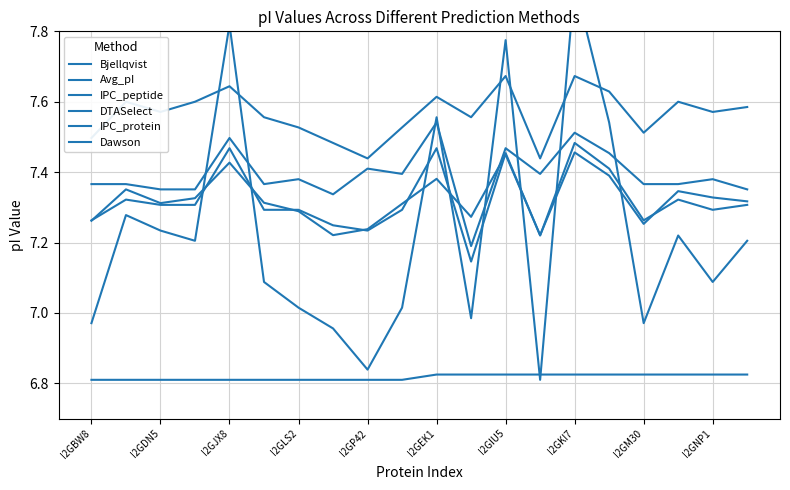

How many data points does each series have?

20